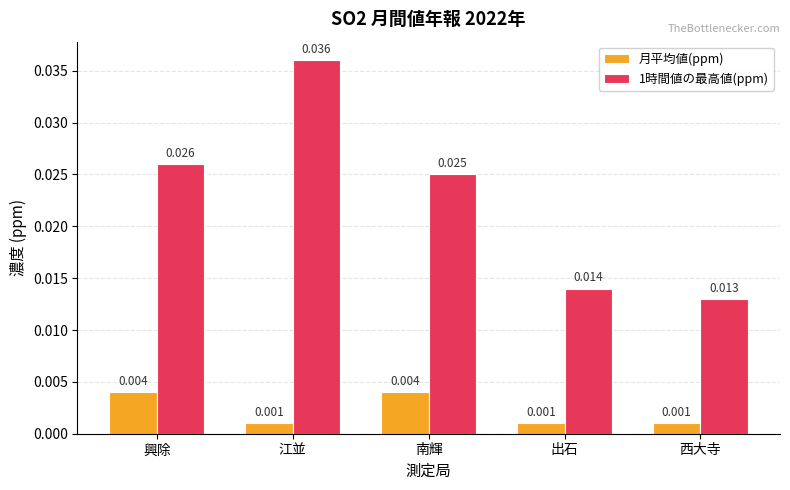

List the series in order of their overall mean, lowest first.

月平均値(ppm), 1時間値の最高値(ppm)